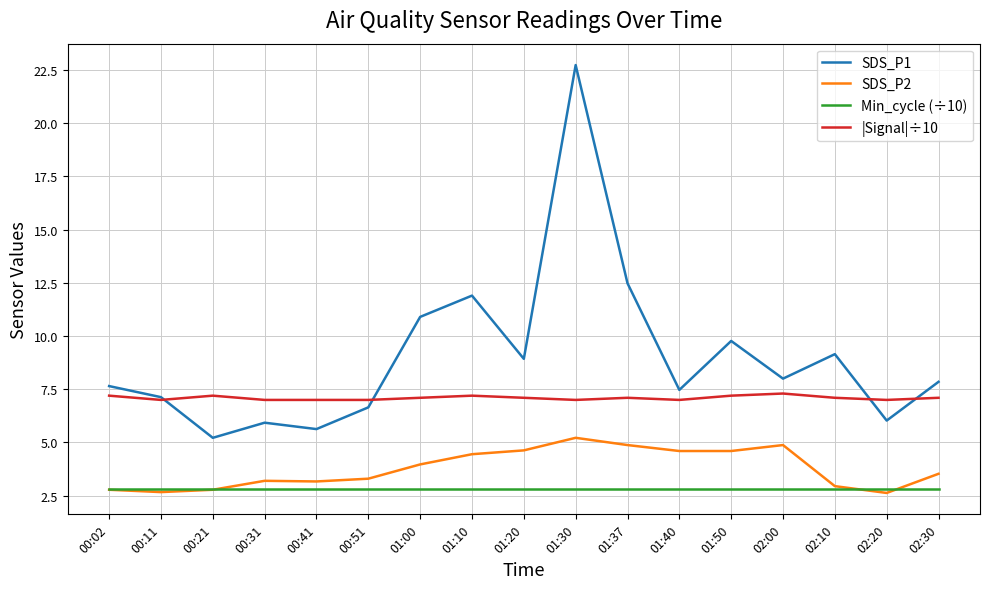

True or false: SDS_P2 and SDS_P1 cross at least once.

False